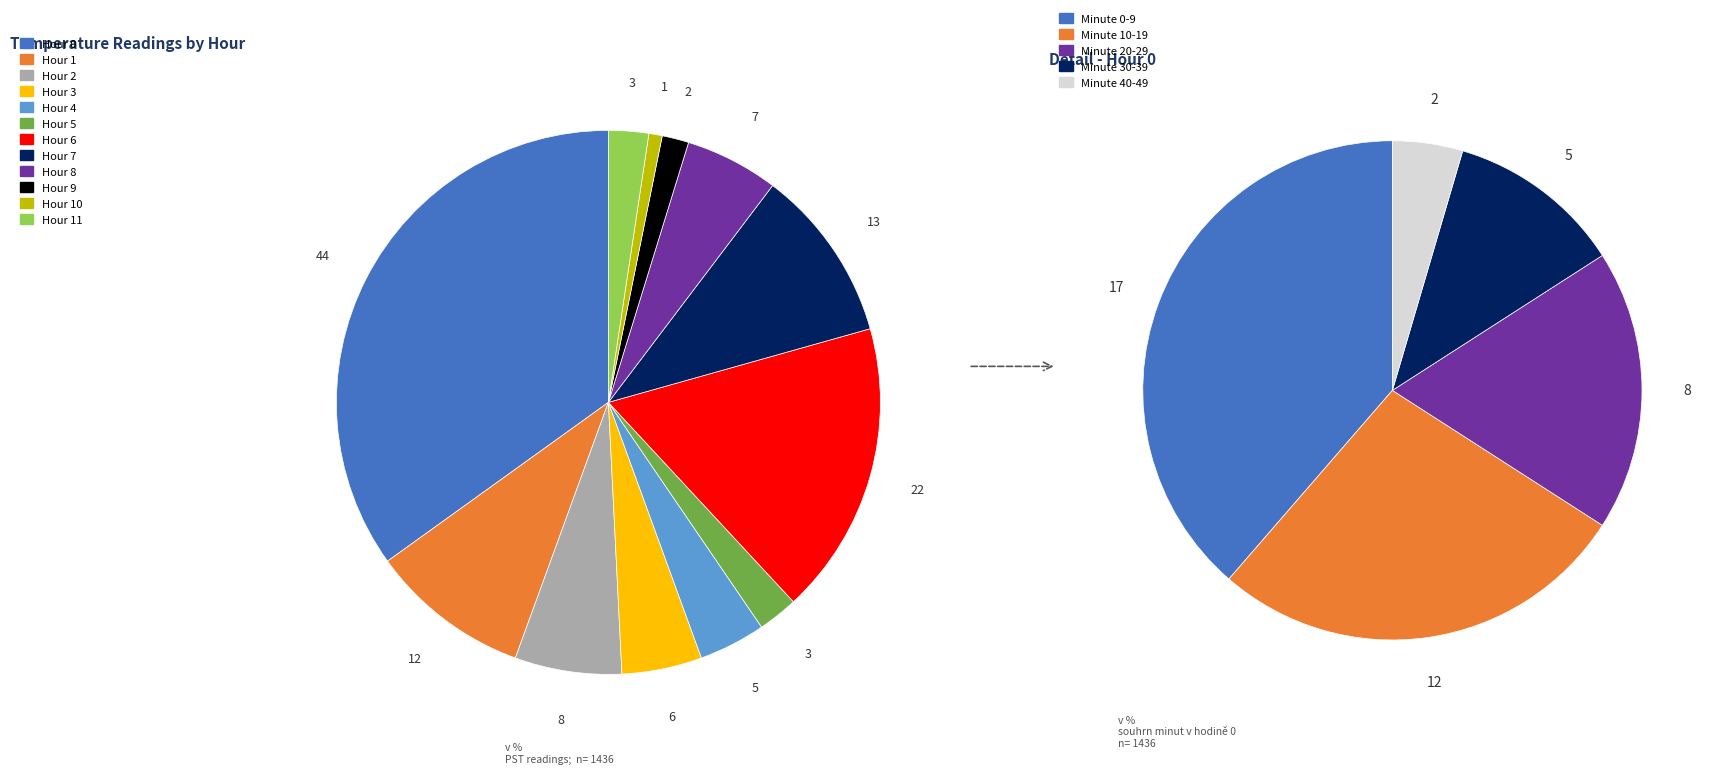

Rank the categories by value from lowest to highest.

Hour 10, Hour 9, Hour 5, Hour 11, Hour 4, Hour 3, Hour 8, Hour 2, Hour 1, Hour 7, Hour 6, Hour 0